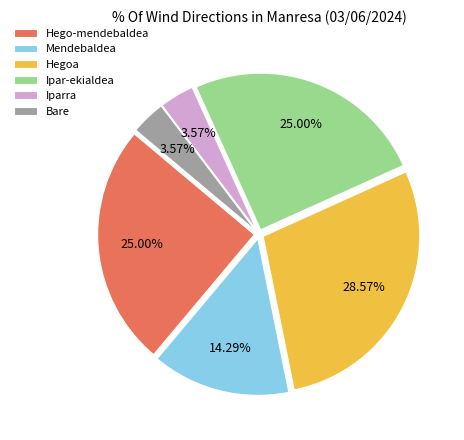

Between Hego-mendebaldea and Bare, which is larger?

Hego-mendebaldea